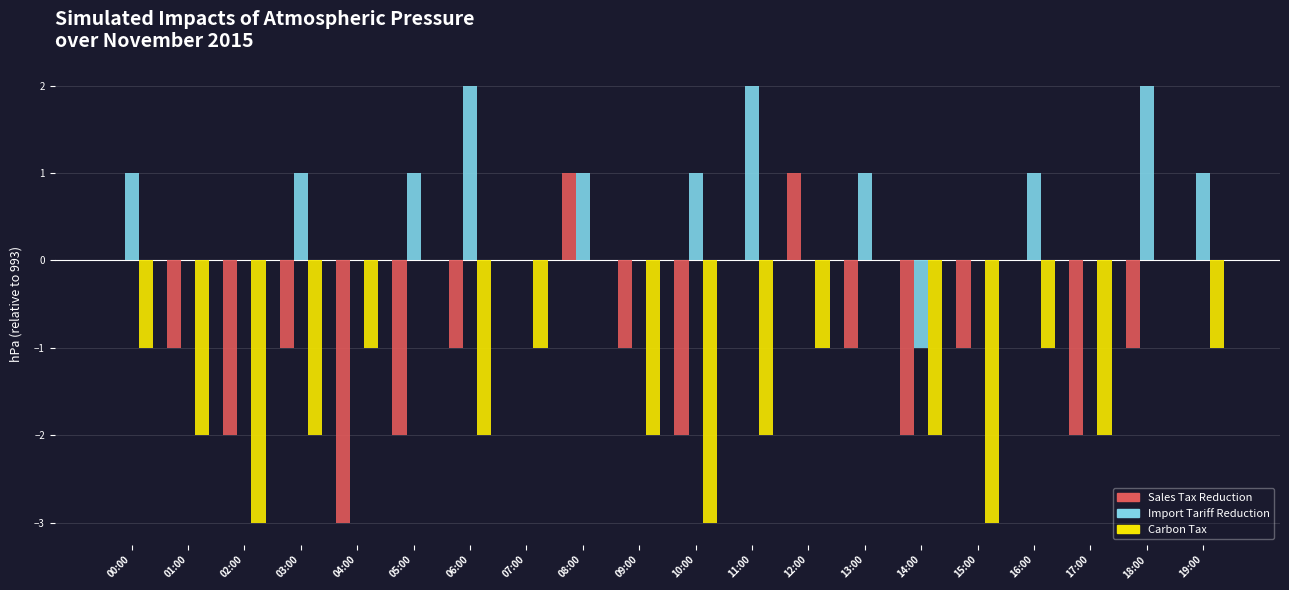

Are the bars horizontal?

No